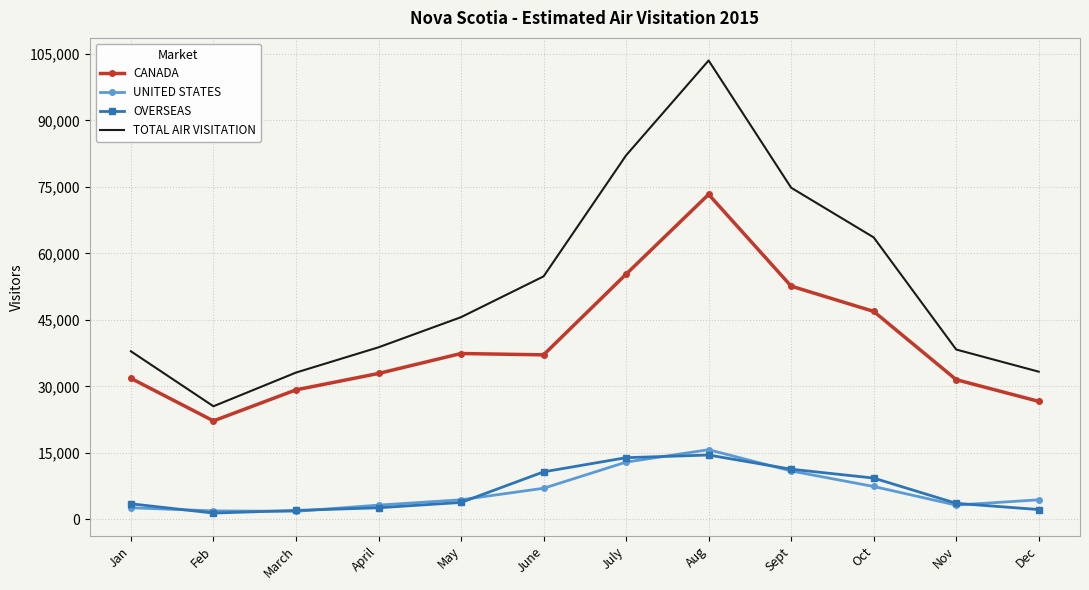

Which series has the largest range (max minus min)?

TOTAL AIR VISITATION